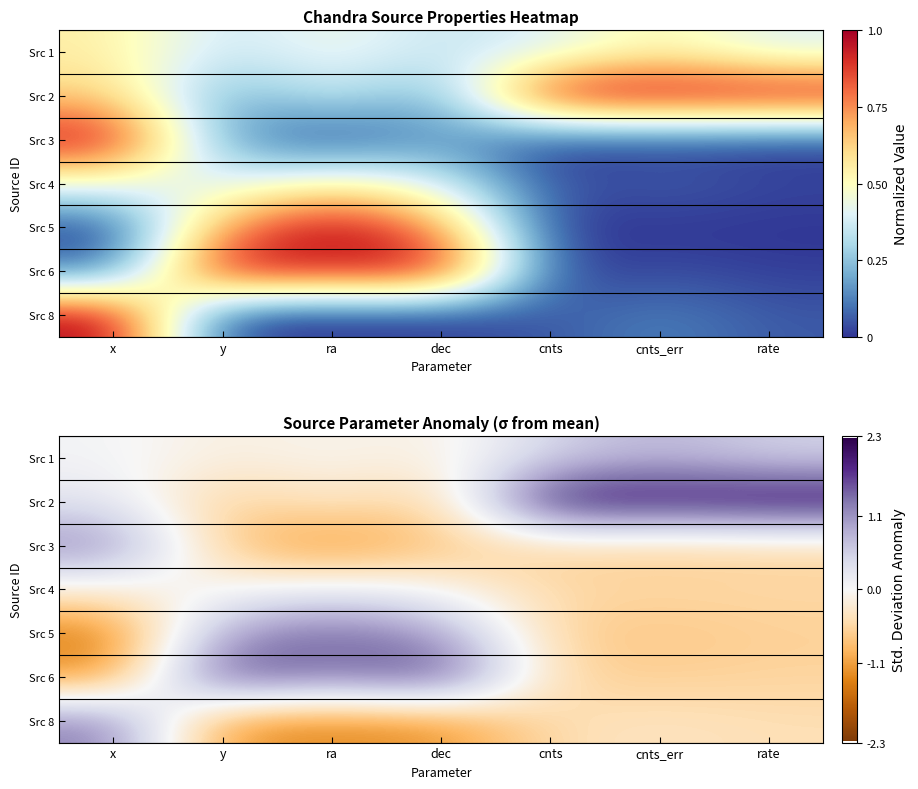

The Src 5 series shows 0.8 at ra. True or false?

False